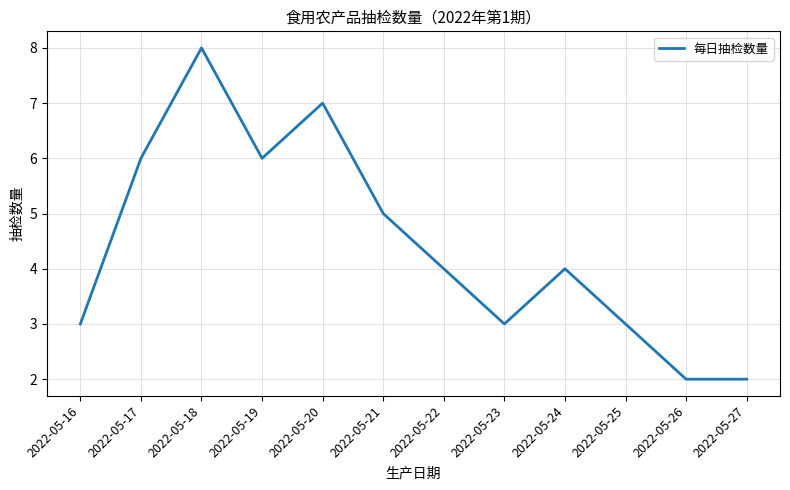

What is the sum of the values at 2022-05-21 and 2022-05-27?

7